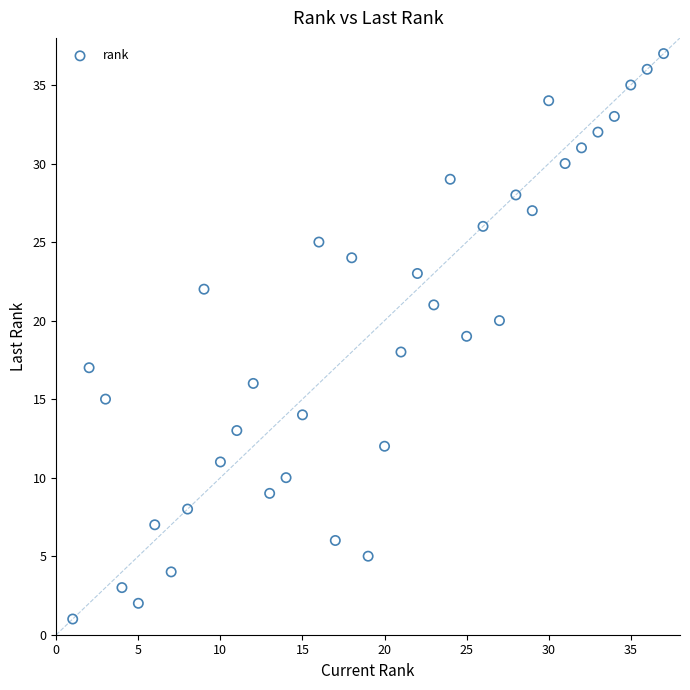

What is the range of Y values (max minus min)?

36